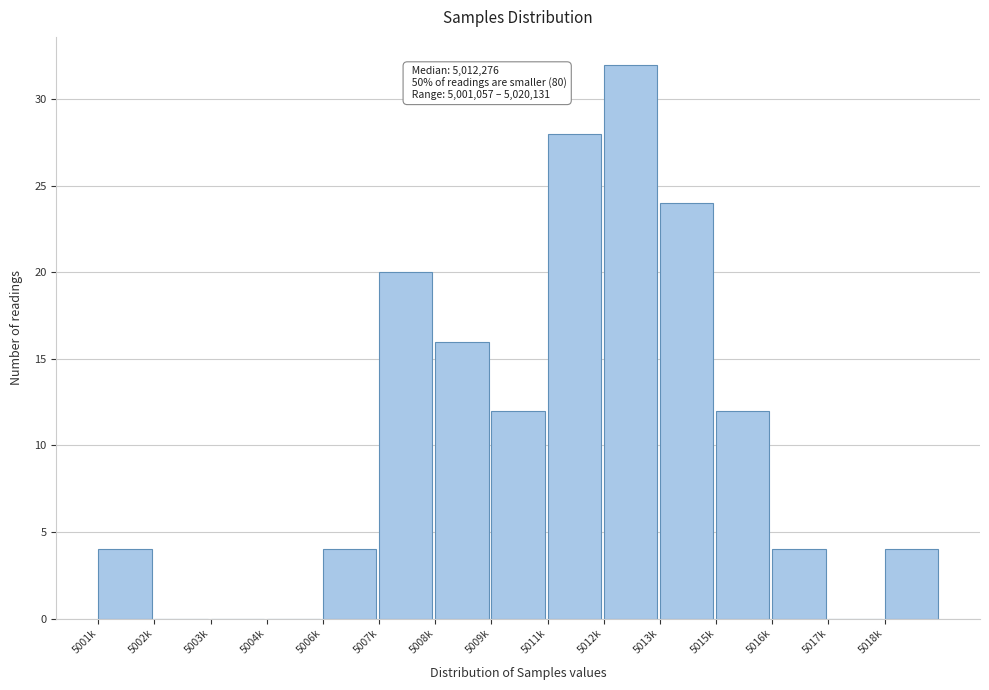

Reading right to left, what are all the values shown in this chart?

5018k=4	5017k=0	5016k=4	5015k=12	5013k=24	5012k=32	5011k=28	5009k=12	5008k=16	5007k=20	5006k=4	5004k=0	5003k=0	5002k=0	5001k=4